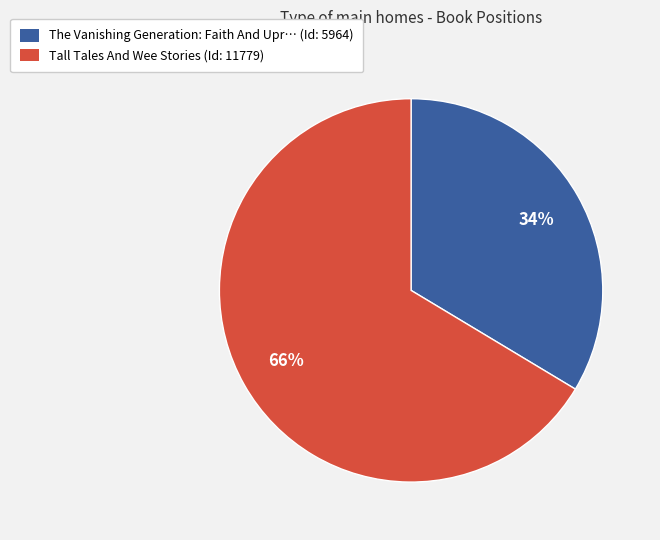

Which has a higher value, The Vanishing Generation: Faith And Upr… (Id: 5964) or Tall Tales And Wee Stories (Id: 11779)?

Tall Tales And Wee Stories (Id: 11779)